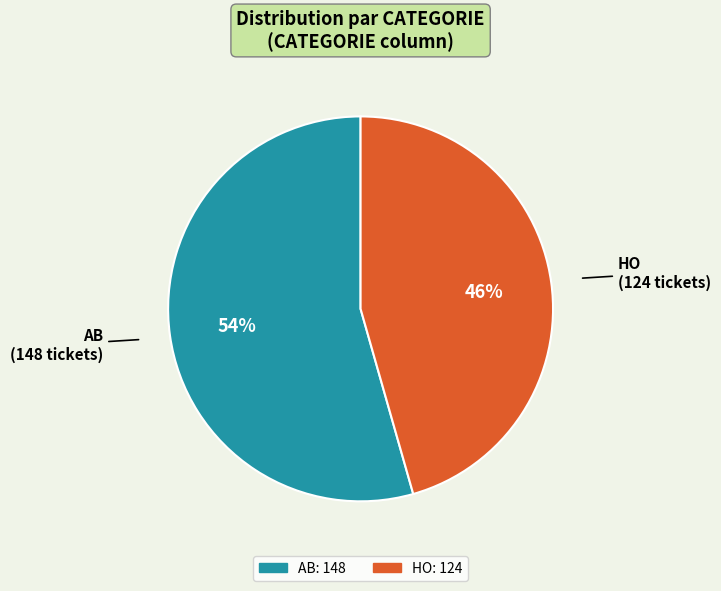

How many segments does this pie chart have?

2